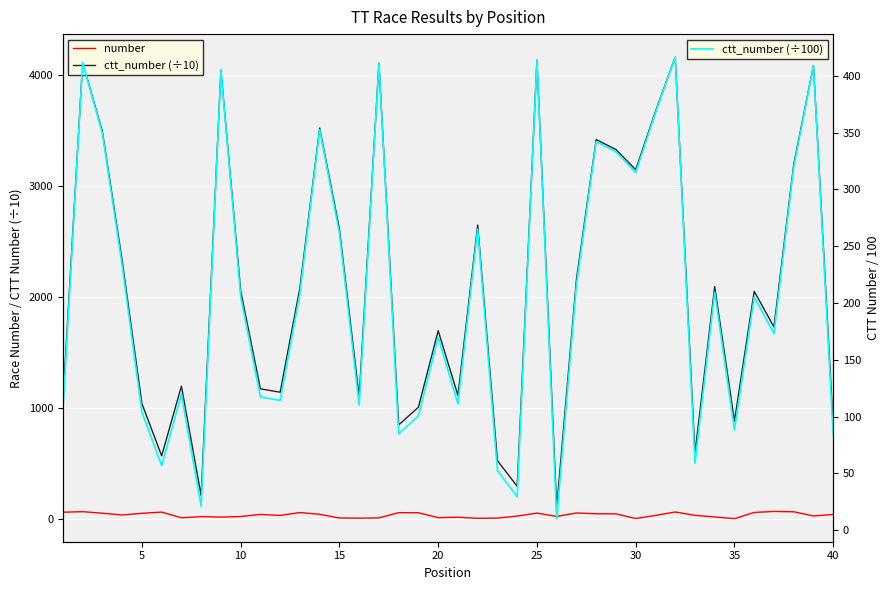

How many interior local valleys does the ctt_number (÷10) series have?

12